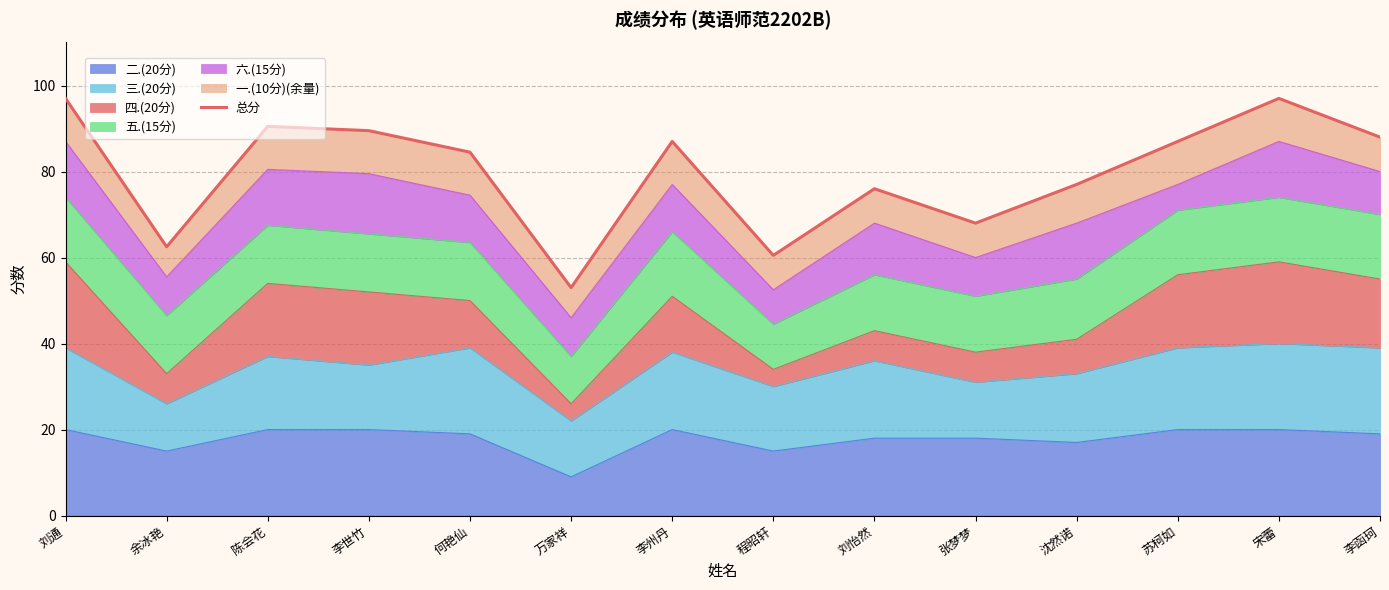

Where does the data first go above 87?

刘通